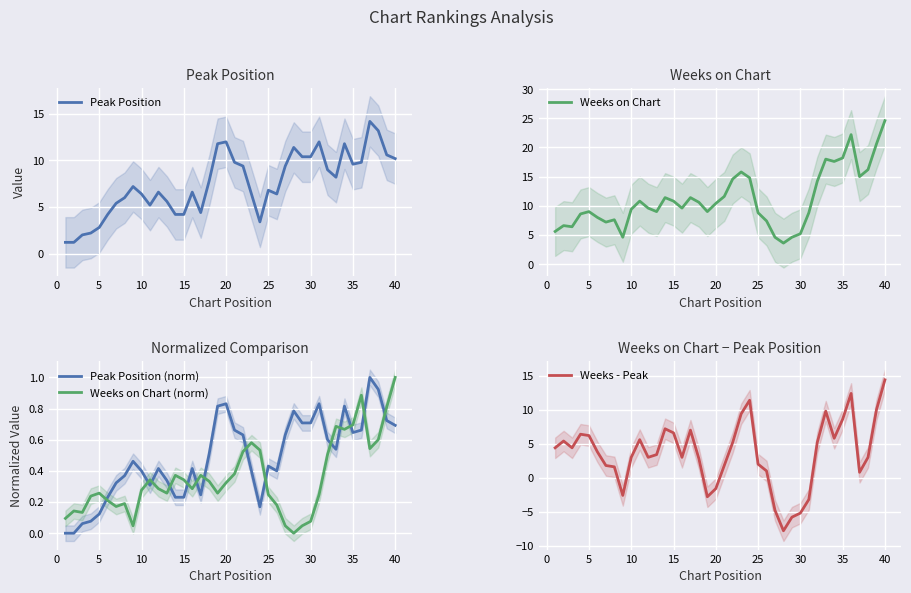

Which series has the widest spread of values?

Weeks - Peak